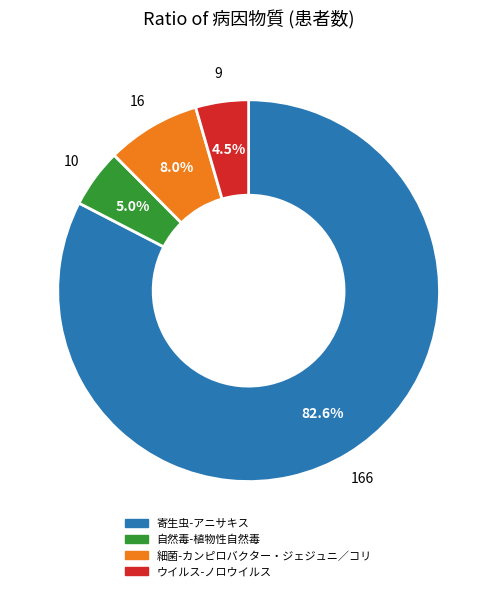

To the nearest percent, what is the average slice percentage?

25%